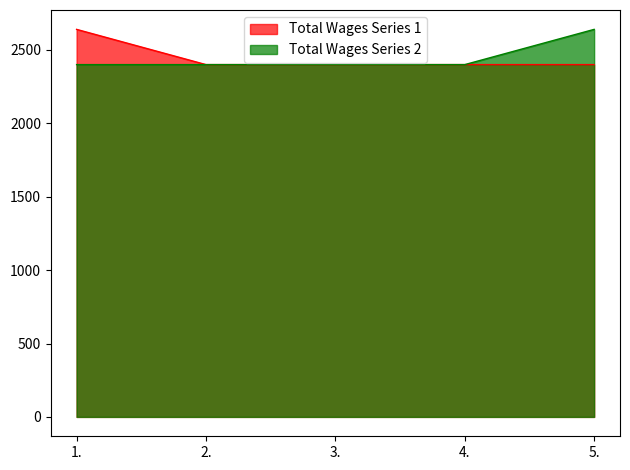

True or false: Total Wages Series 2 has a value of 2400 at 2..

True